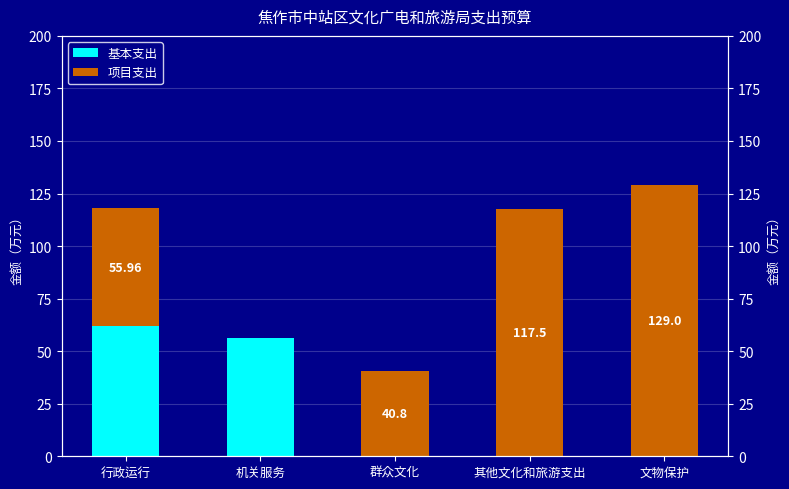

What is the sum of the 项目支出 values at 群众文化 and 行政运行?

96.8